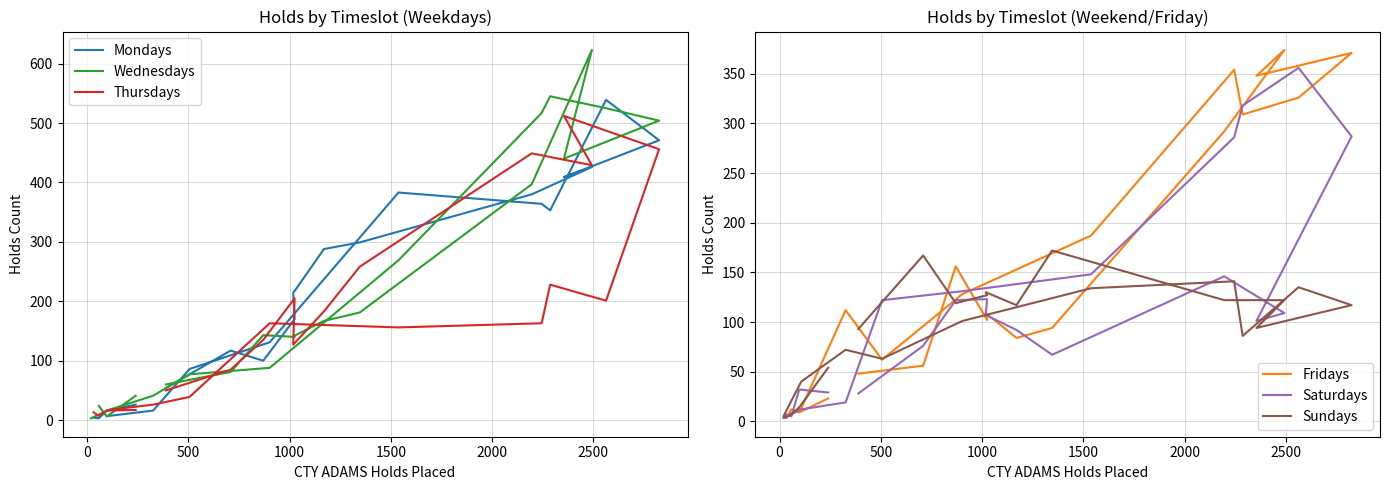

Between which two adjacent categories do Thursdays and Saturdays first intersect?

0 and 500